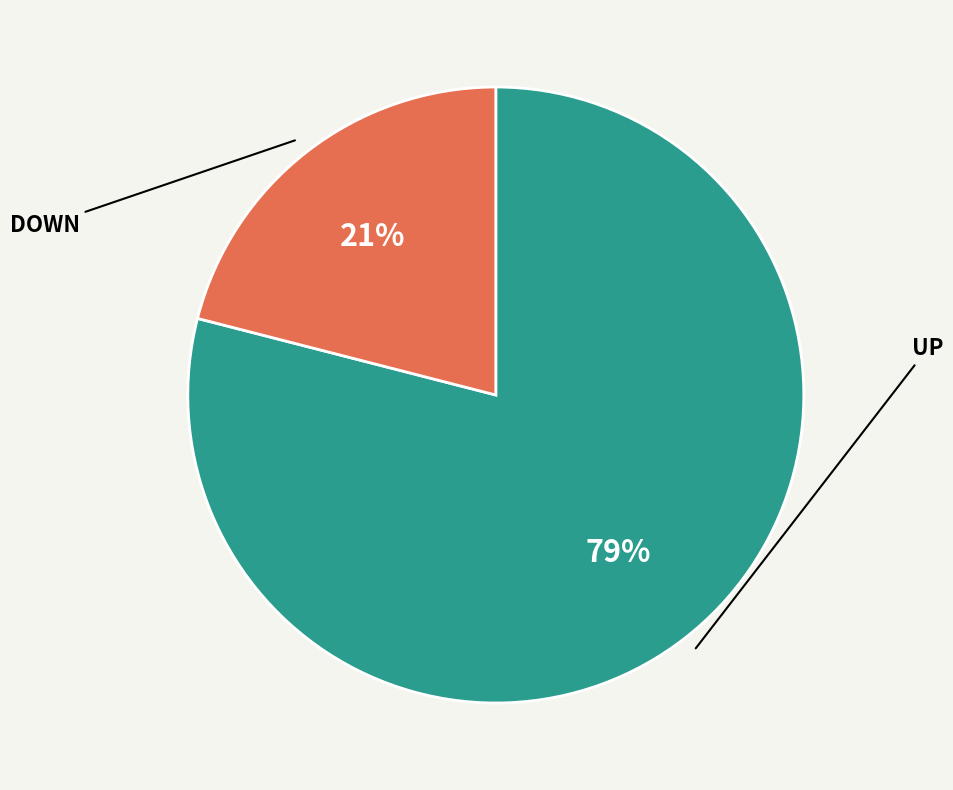

To the nearest percent, what is the average slice percentage?

50%